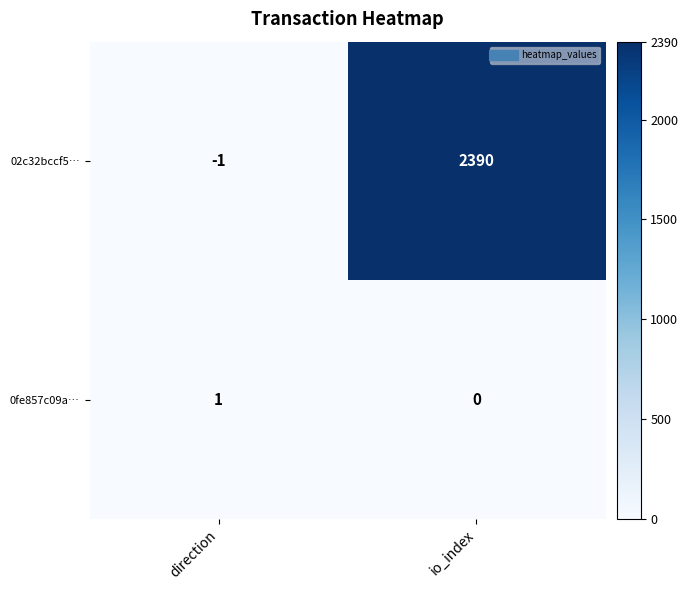

Rank the series by their maximum value, from lowest to highest.

0fe857c09a…, 02c32bccf5…